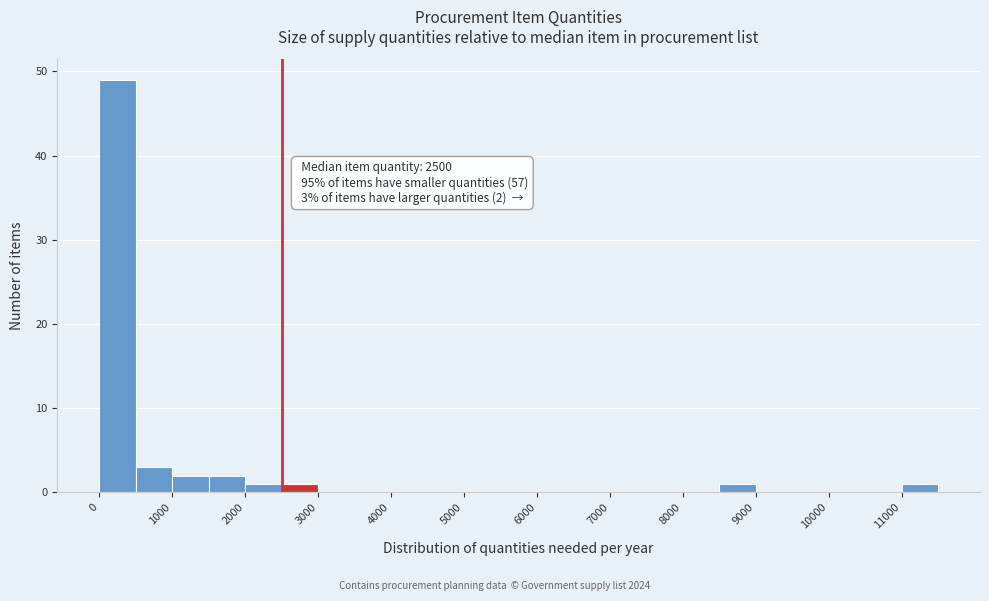

Over which range of the x-axis is the bar tallest?

0 to 500